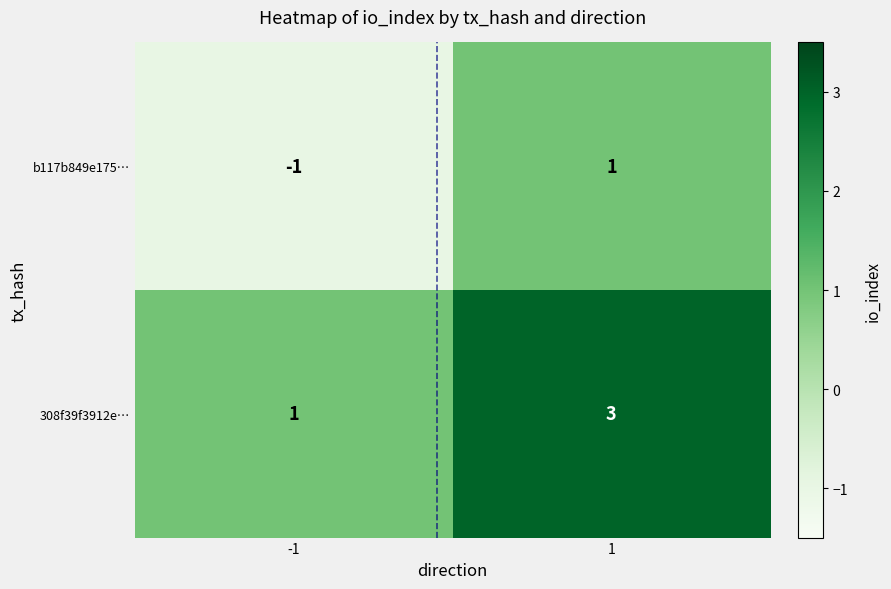

List the series in order of their peak value, highest first.

308f39f3912e…, b117b849e175…